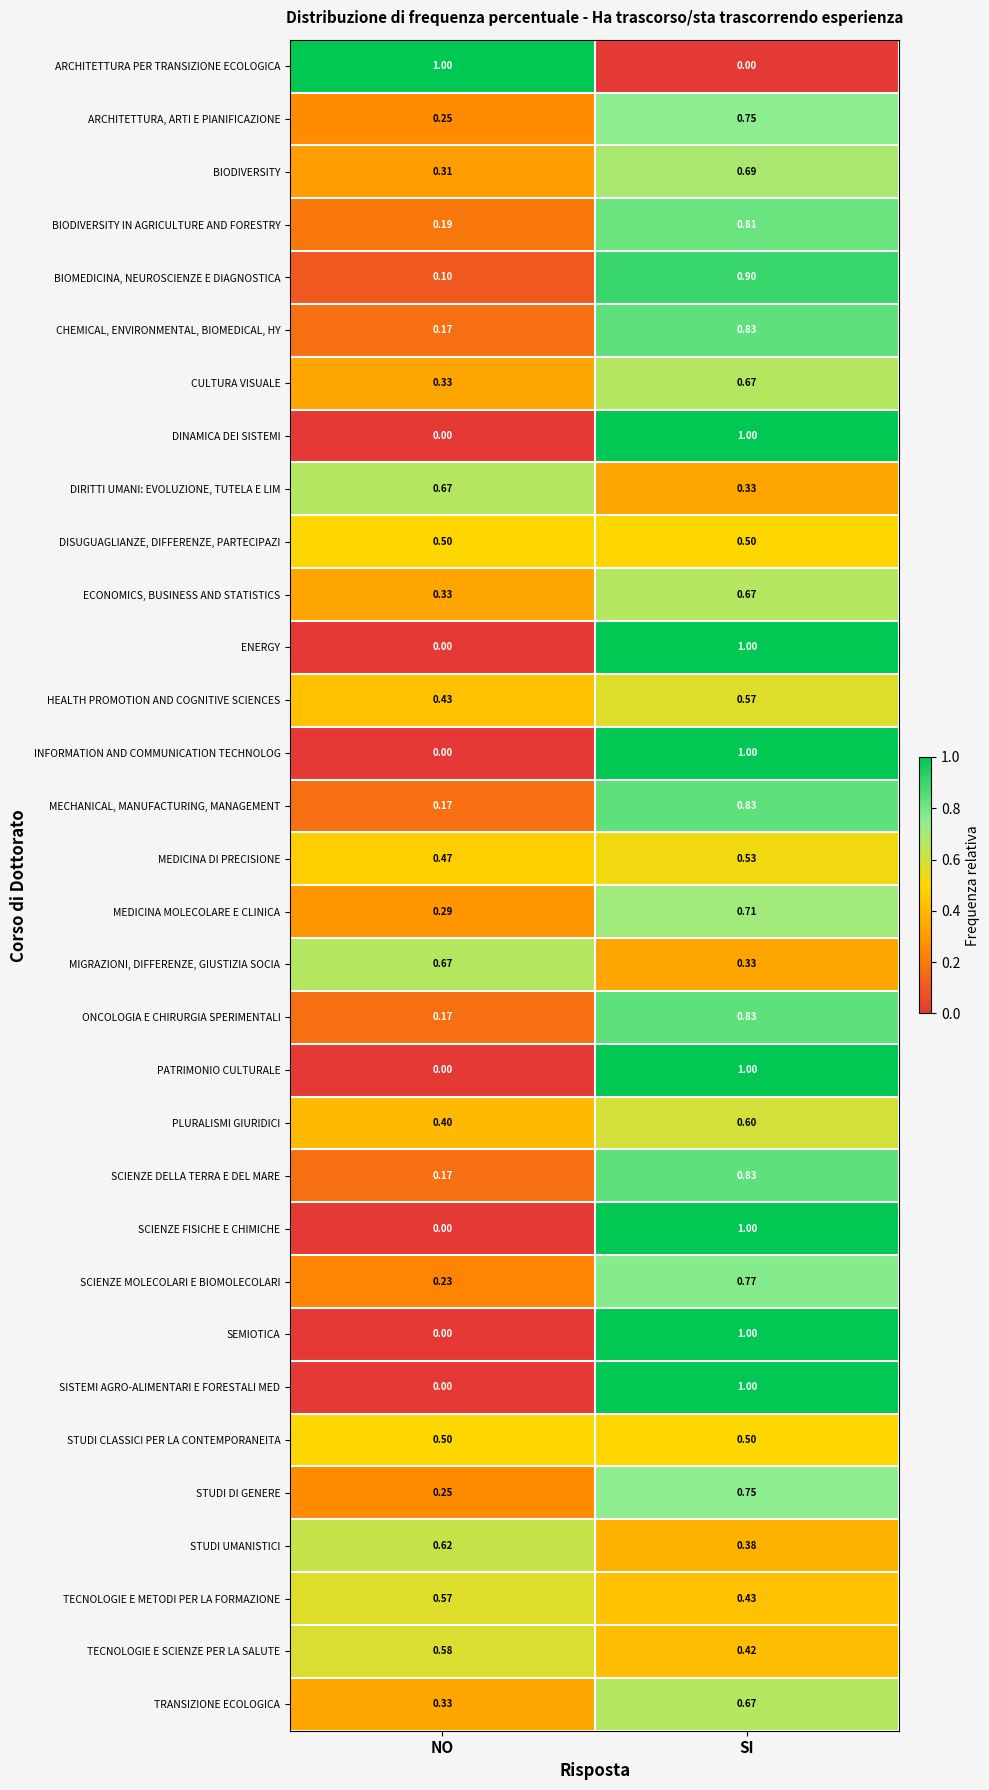

At which label does ARCHITETTURA PER TRANSIZIONE ECOLOGICA reach its peak?

NO